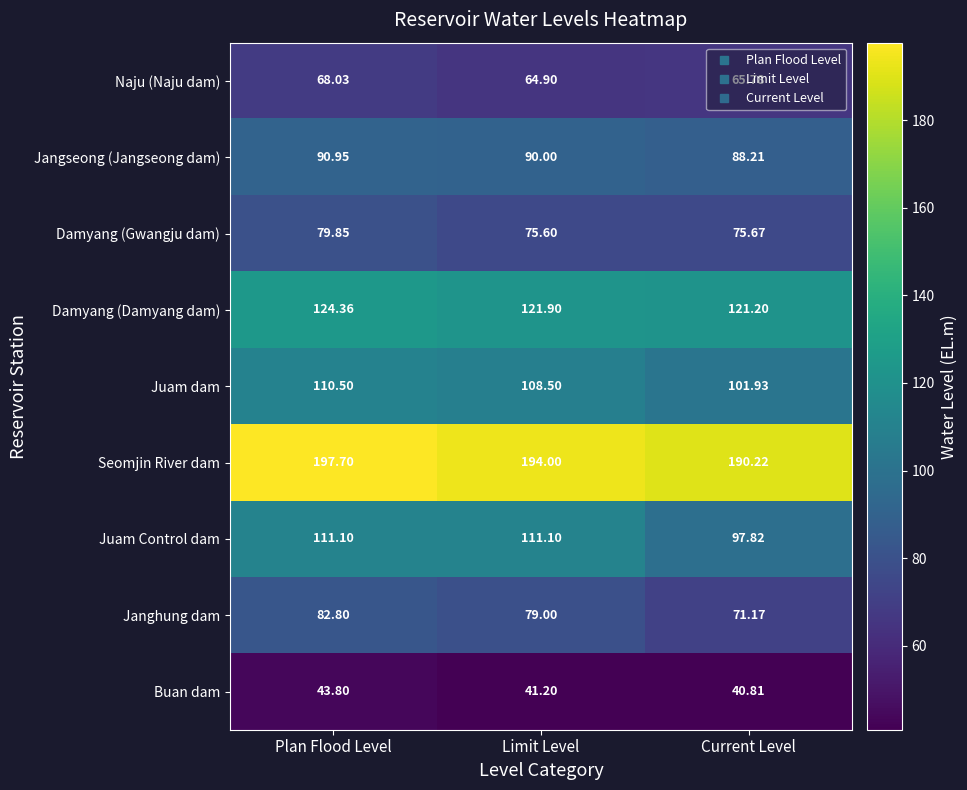

Between Plan Flood Level and Current Level, which series saw the biggest shift?

Juam Control dam